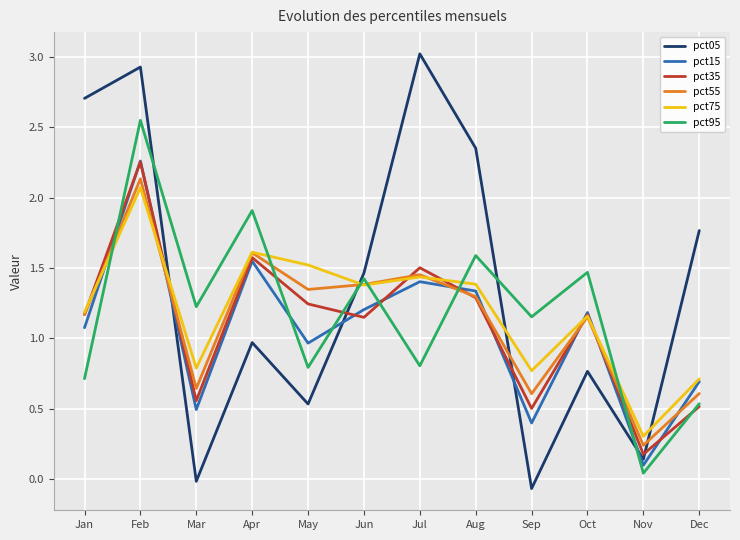

What is the spread (max minus min) of values at Jun?

0.3